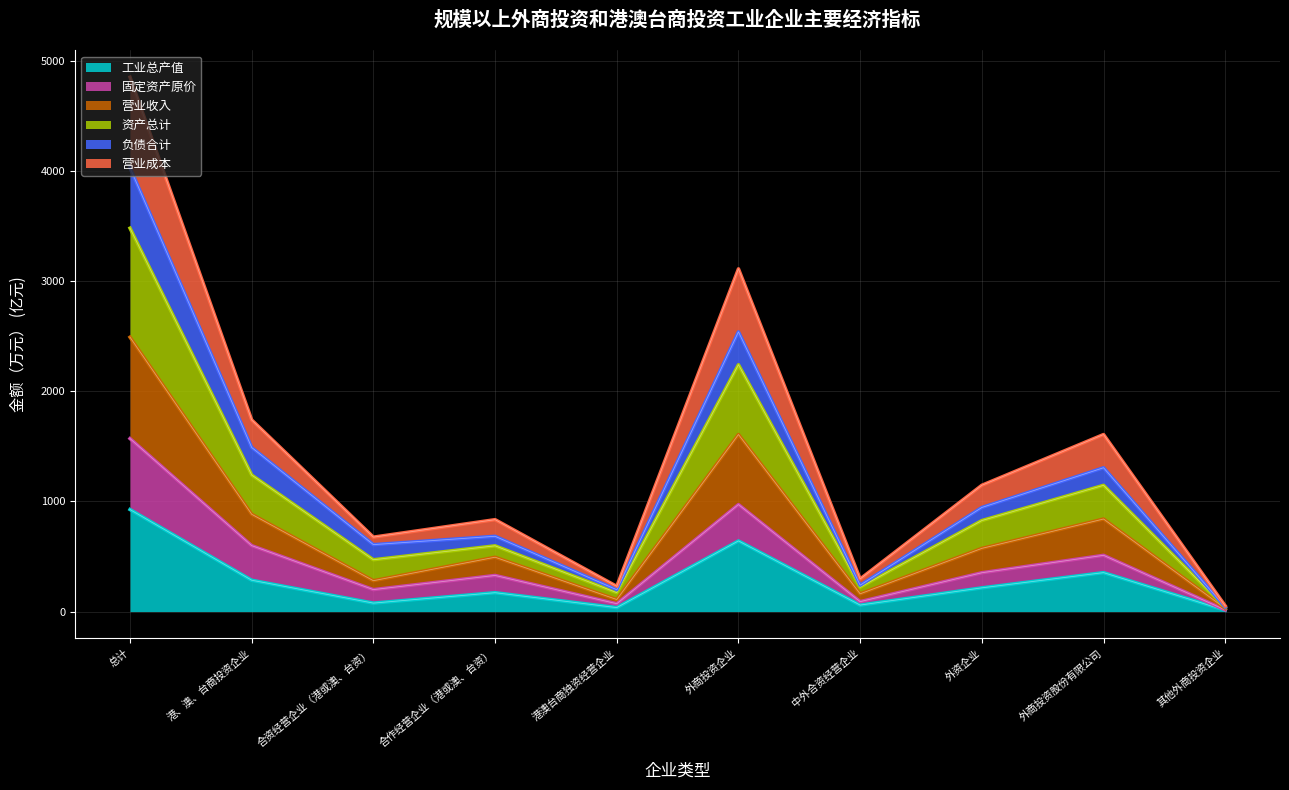

At which category is the sum across all series the highest?

总计